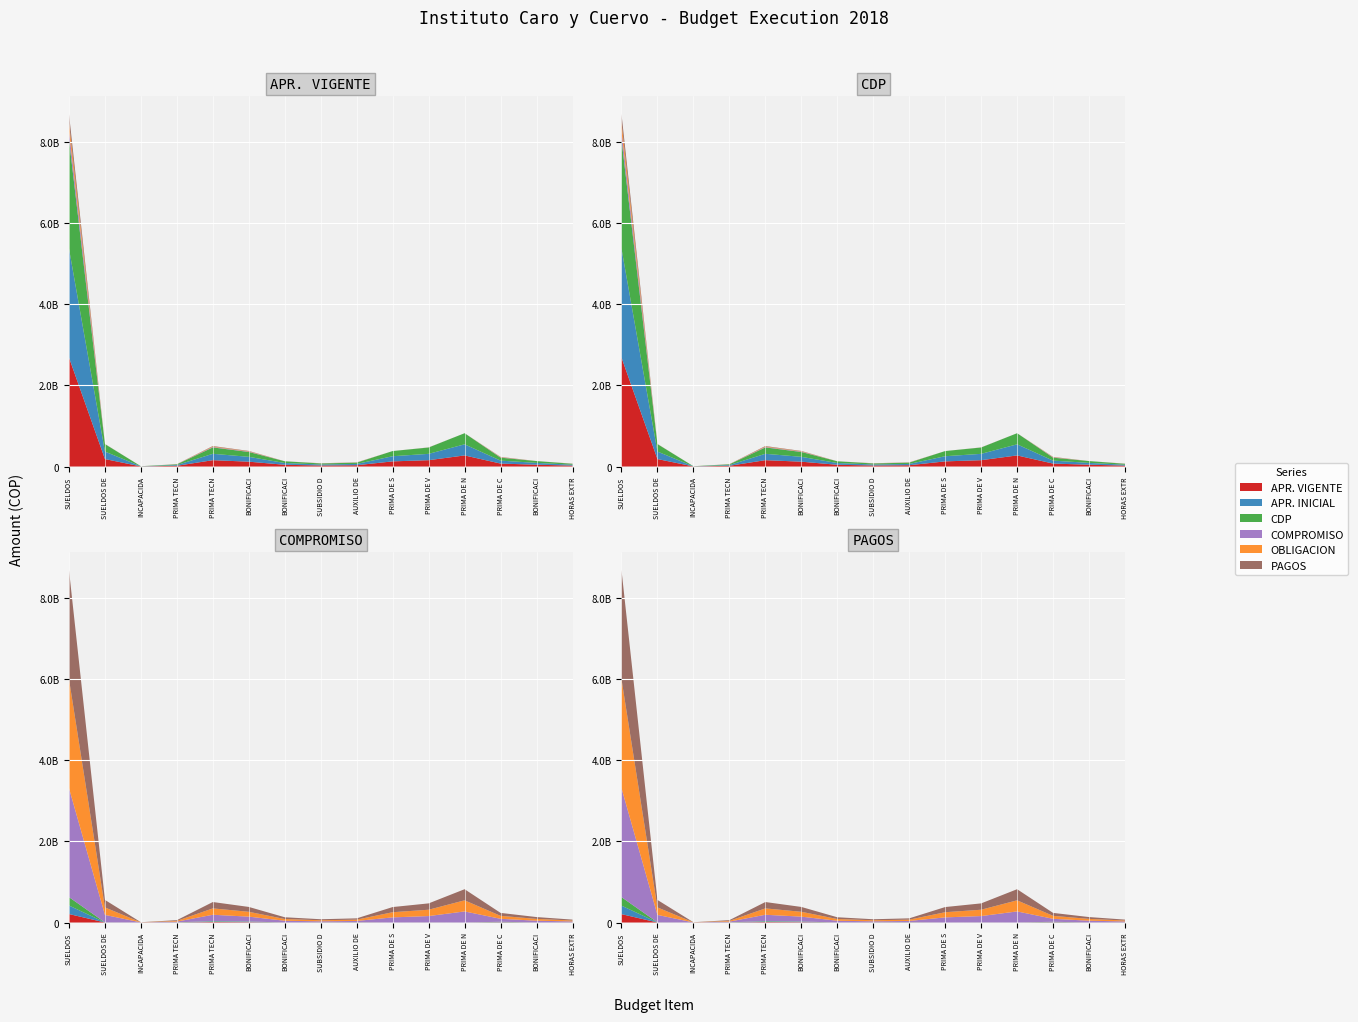

Reading left to right, transcribe all the data shown in this chart.

APR. VIGENTE: 2690720287	184681623	2415092	18001339	157060993	119634776	43213451	25251496	32011677	127278354	156475401	274027437	72869628	44941326	22405846
APR. INICIAL: 2690720287	184681623	2415092	18001339	157060993	119634776	43213451	25251496	32011677	127278354	156475401	274027437	72869628	44941326	22405846
CDP: 2690720287	184681623	2415092	18001339	157060993	119634776	43213451	25251496	32011677	127278354	156475401	274027437	72869628	44941326	22405846
COMPROMISO: 210008376	1266224	55001	1597752	11822684	8588043	124329	1799719	2378764	0	999651	0	6360486	0	1575587
OBLIGACION: 210008376	1266224	55001	1597752	11822684	8588043	124329	1799719	2378764	0	999651	0	6360486	0	1575587
PAGOS: 207048985	1266224	55001	1597752	10979293	8588043	124329	1799719	2378764	0	999651	0	6360486	0	1575587